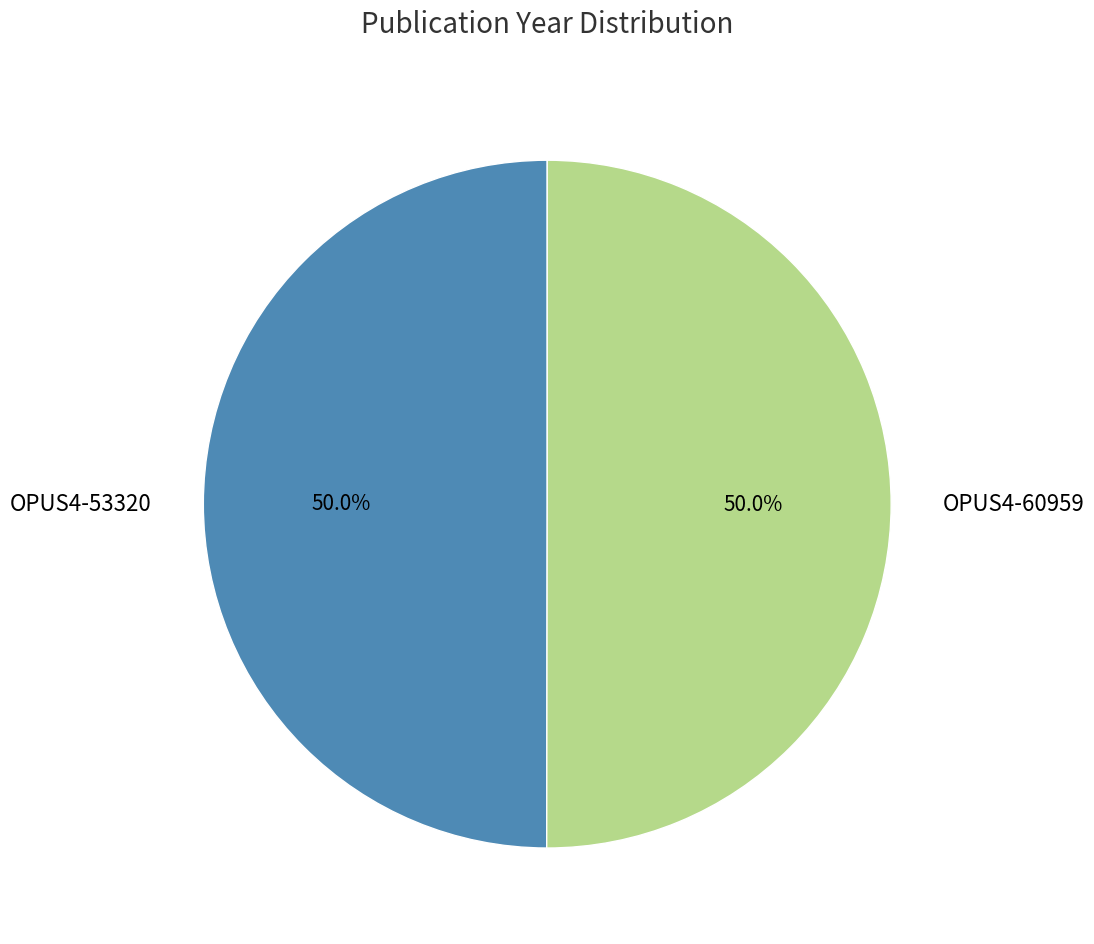

How much of the chart is everything except OPUS4-53320?

50.0%